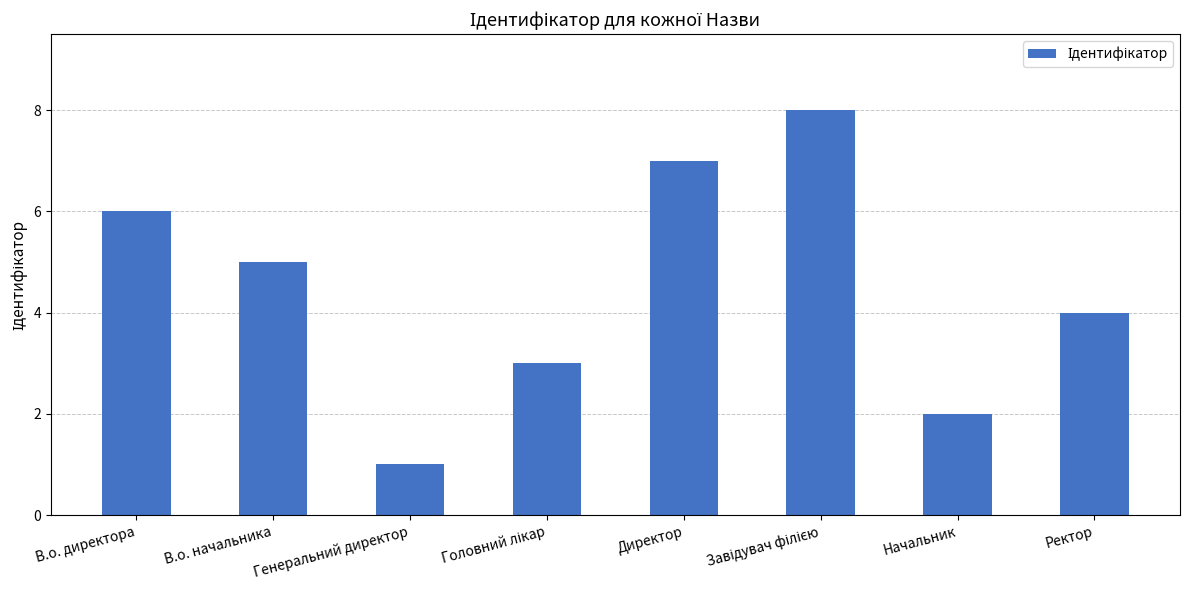

How many data points are less than 5?

4